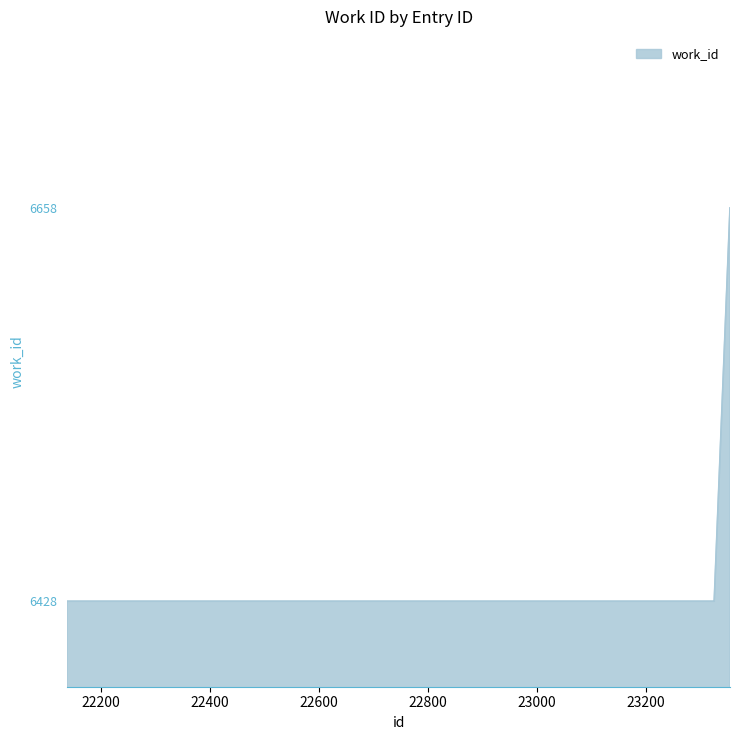

True or false: there are more than 2 points higher than both neighbors.

False